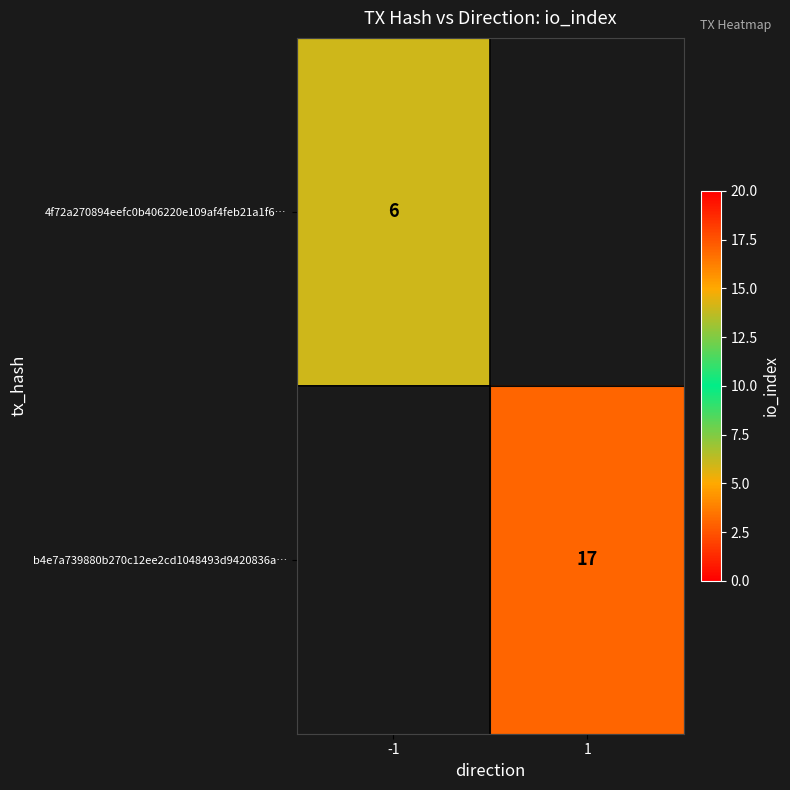

Is it true that b4e7a739880b270c12ee2cd1048493d9420836a… equals 17 at 1?

True